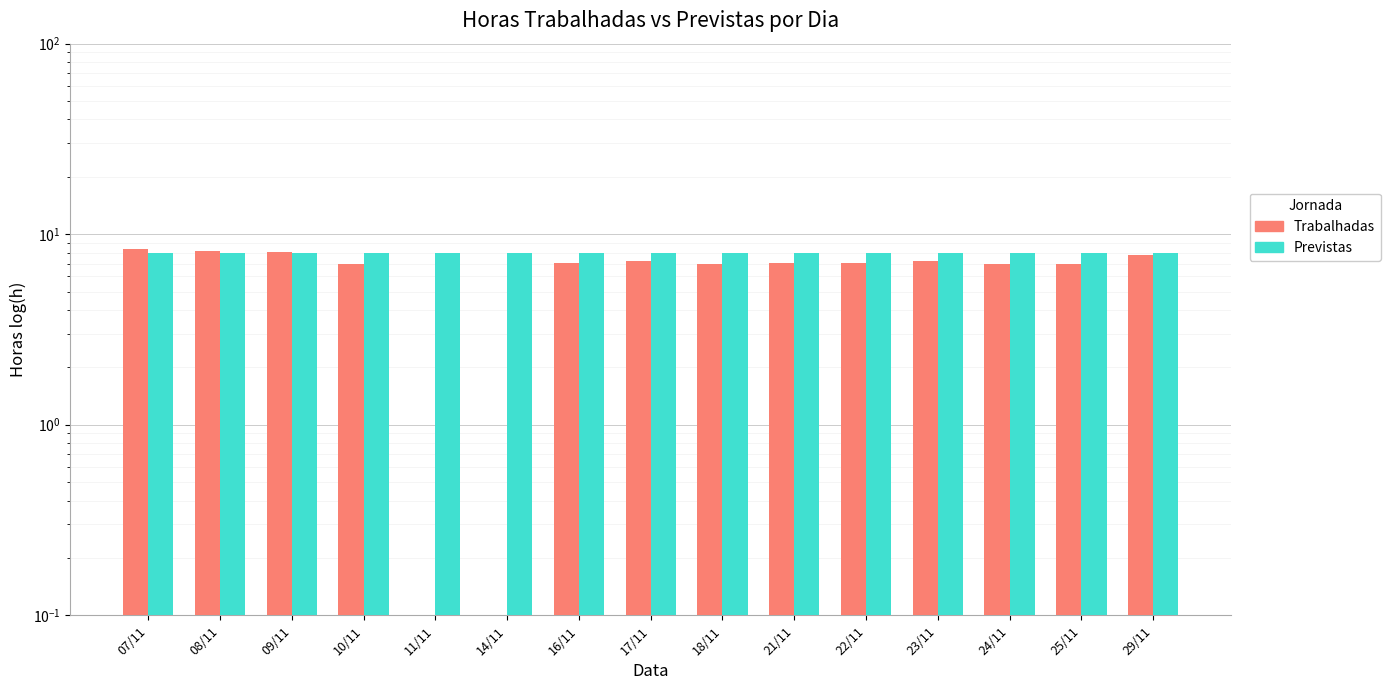

How many distinct data groups are displayed?

2